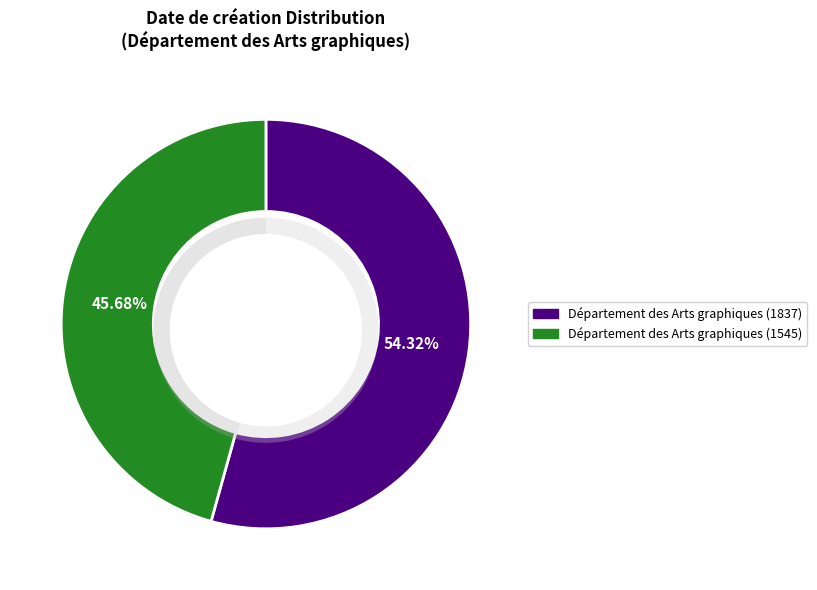

What percentage do Département des Arts graphiques (1837) and Département des Arts graphiques (1545) together represent?

100.0%